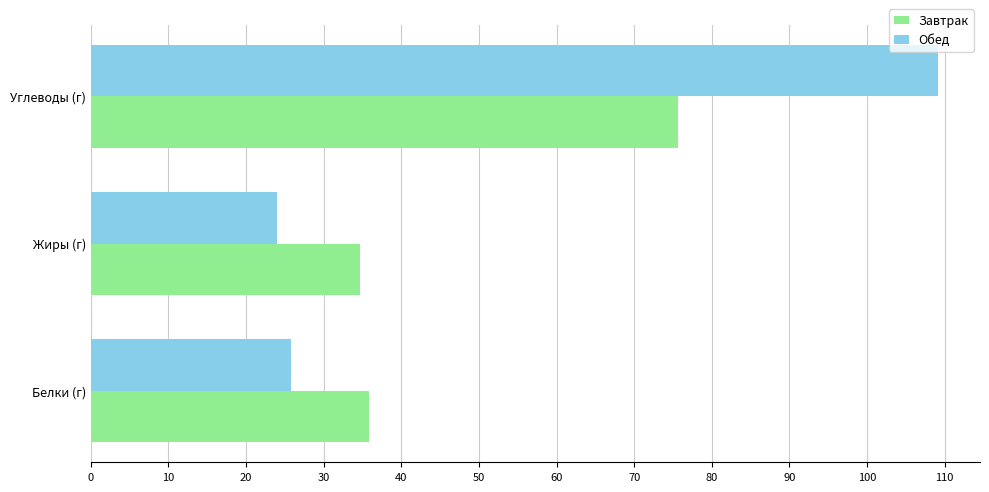

Between Белки (г) and Углеводы (г), which series saw the biggest shift?

Обед